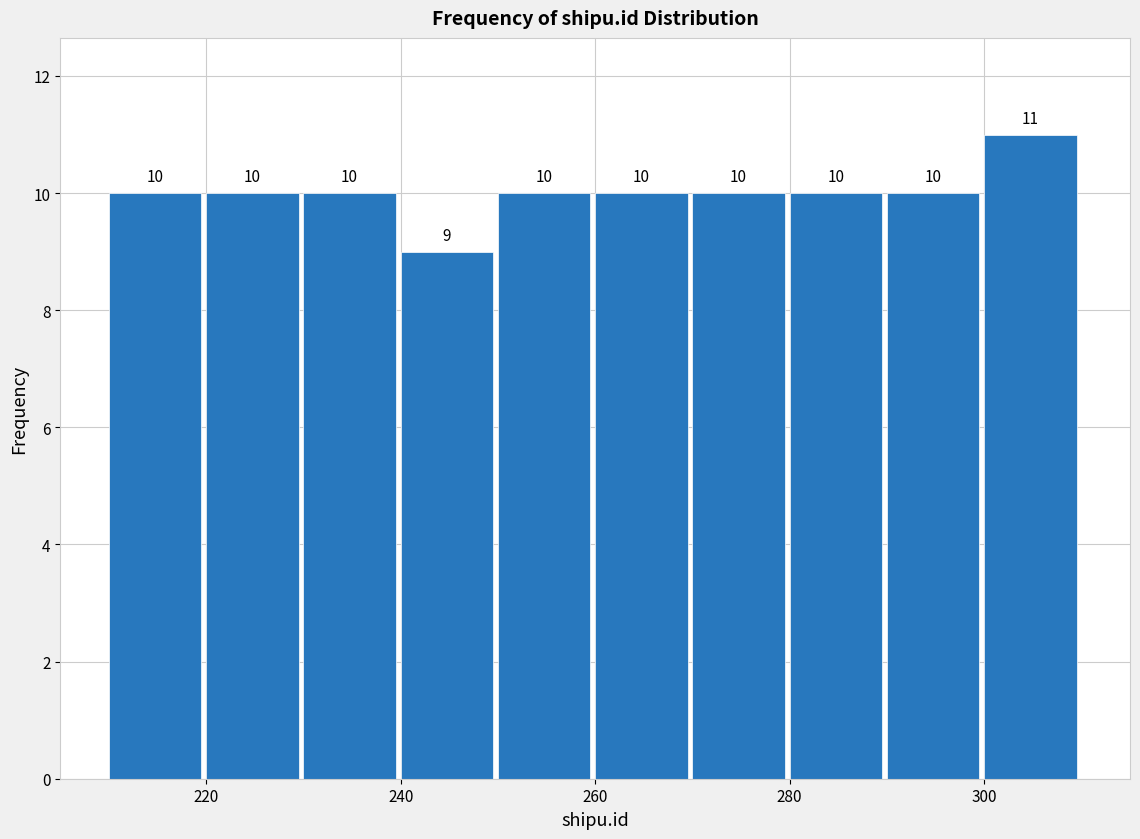

Reading left to right, transcribe this chart: for each bar, give the range it covers on the x-axis and its height.

210 to 220: 10
220 to 230: 10
230 to 240: 10
240 to 250: 9
250 to 260: 10
260 to 270: 10
270 to 280: 10
280 to 290: 10
290 to 300: 10
300 to 310: 11